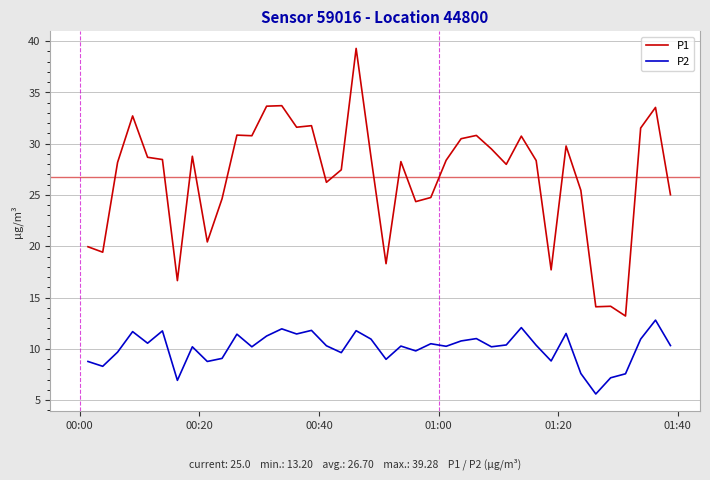

What are all the series names shown in the legend?

P1, P2